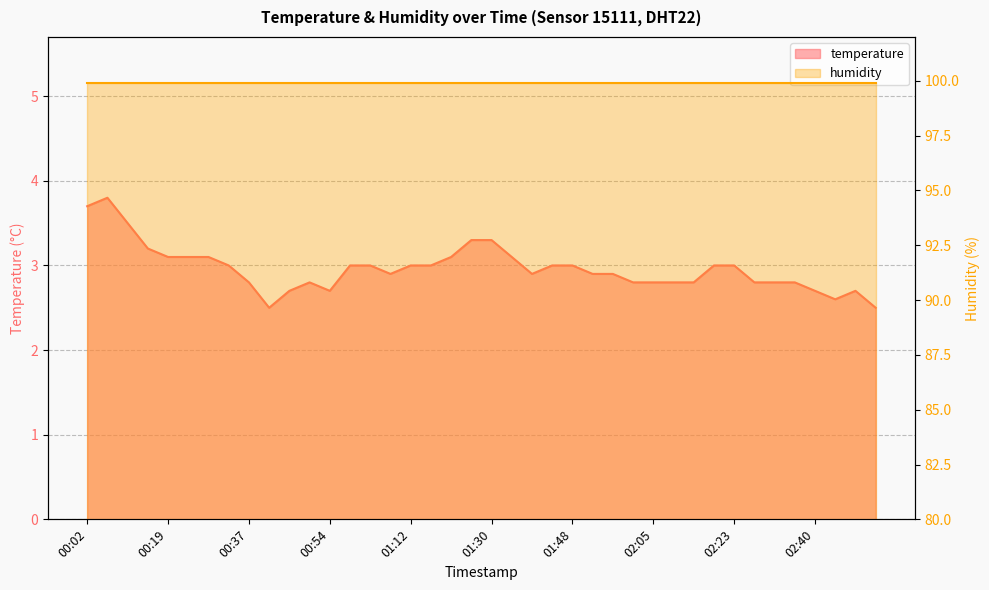

What is the average value?

3.0